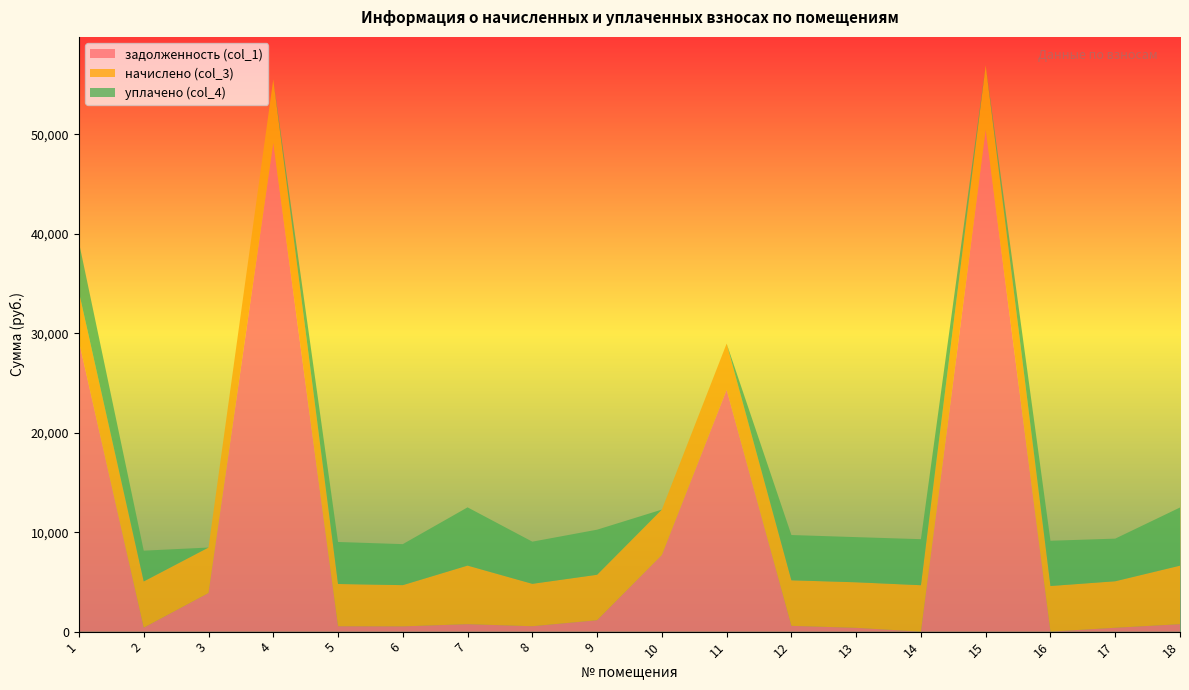

Reading left to right, extract all data points from this chart.

задолженность (col_1): 29155.7	396.6	3883.1	49145.8	541.1	528.1	750.1	543.0	1146.9	7706.7	24318.5	583.1	381.6	0.0	50477.5	0.0	389.6	749.2
начислено (col_3): 4963.1	4651.3	4571.4	6385.6	4249.1	4146.6	5890.1	4263.7	4571.4	4563.5	4643.4	4578.8	4579.4	4667.3	6473.5	4587.4	4675.3	5882.8
уплачено (col_4): 5000.0	3091.9	0.0	0.0	4224.0	4122.1	5855.3	4238.5	4532.5	0.0	0.0	4551.7	4540.5	4627.6	0.0	4548.3	4285.7	5848.1